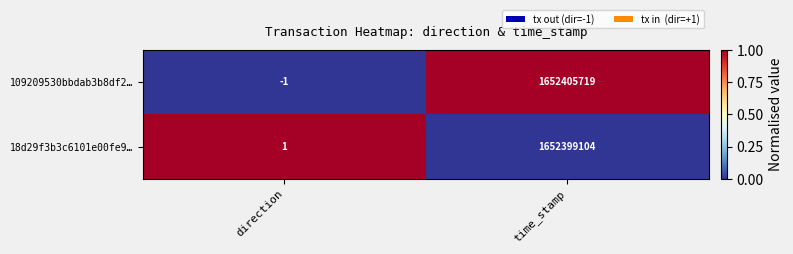

Reading left to right, list all the values displayed in this chart.

109209530bbdab3b8df2…: direction=-1	time_stamp=1652405719
18d29f3b3c6101e00fe9…: direction=1	time_stamp=1652399104